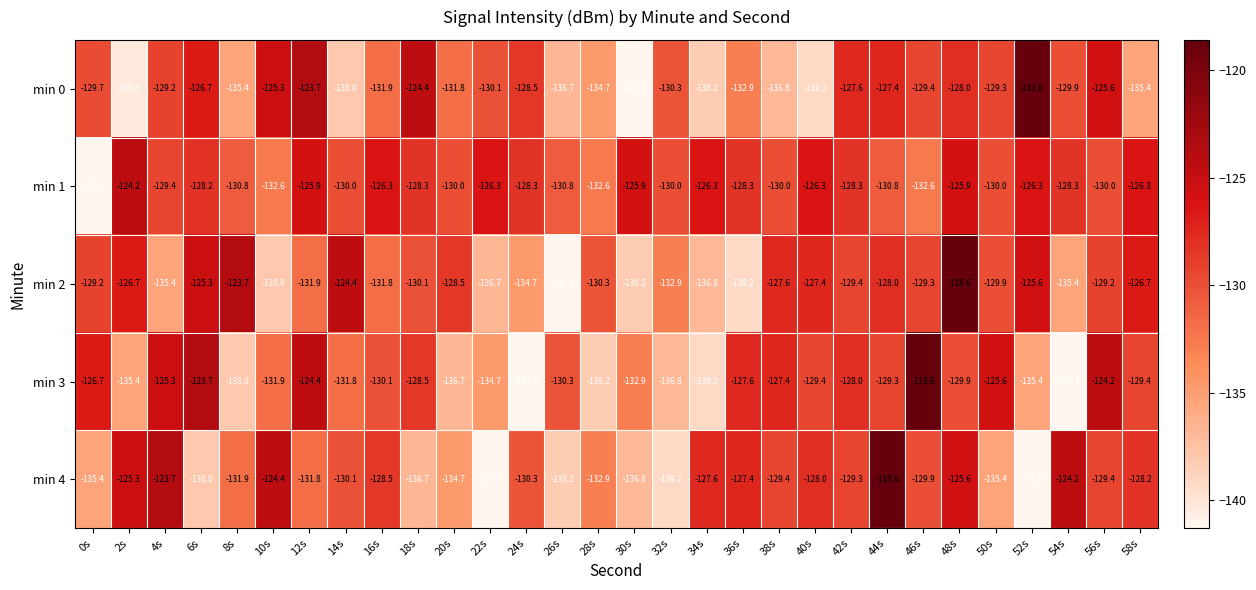

What is the highest value of the min 4 series?

-118.6